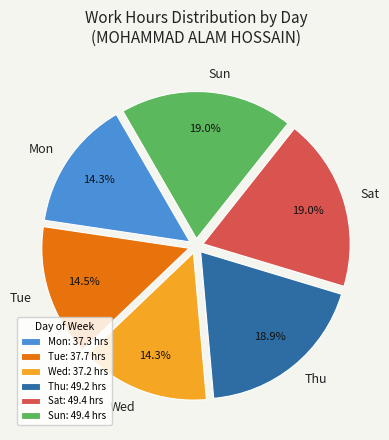

What is the total percentage of Mon and Wed?

28.6%